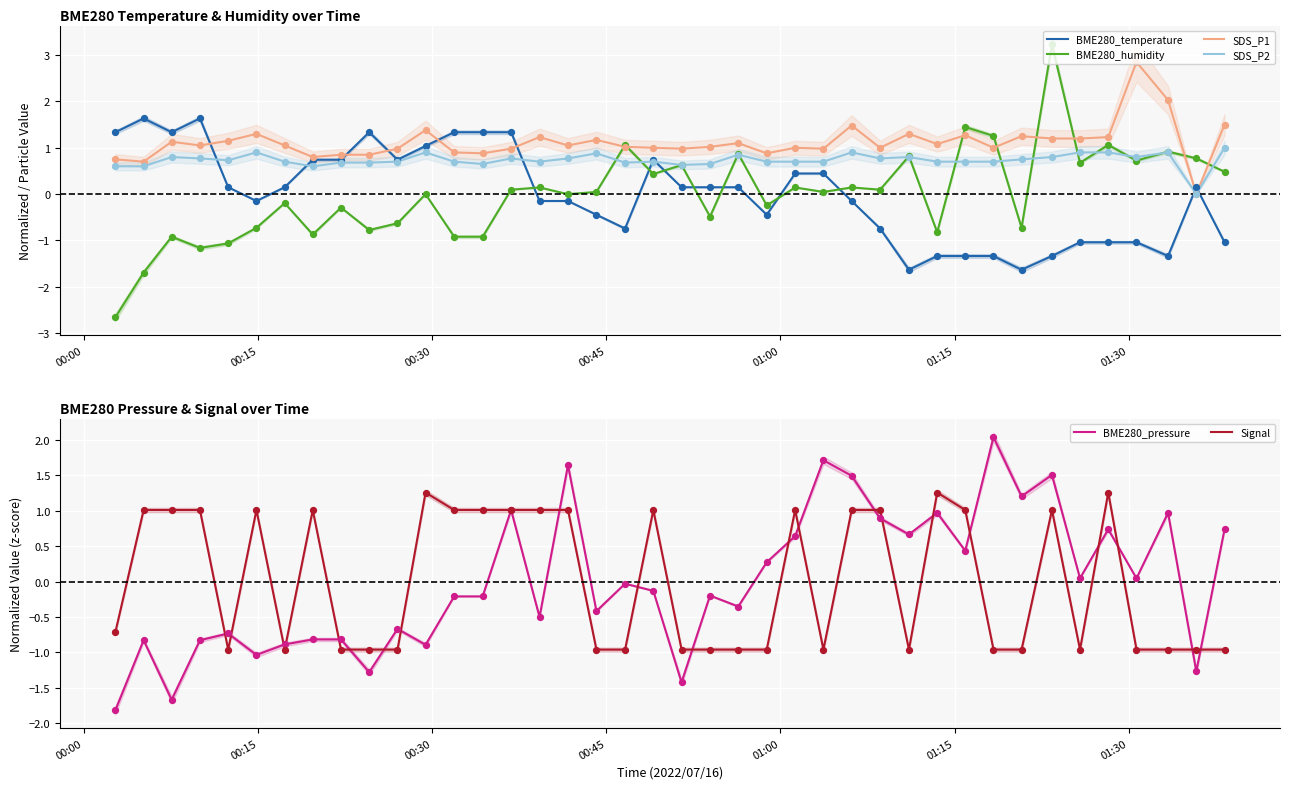

Which series has the largest total across all categories?

SDS_P1